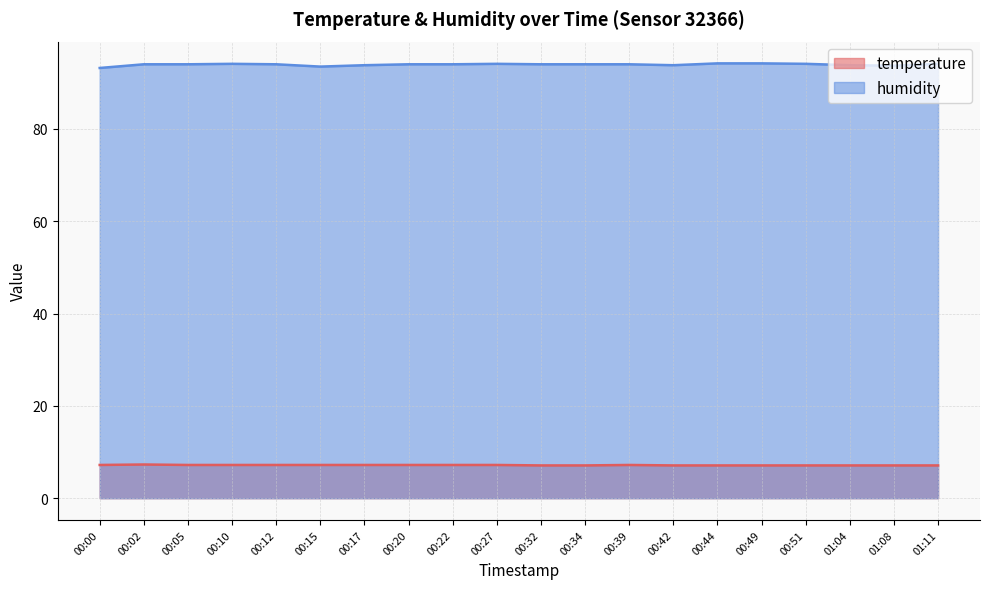

How many interior local peaks does the temperature series have?

2